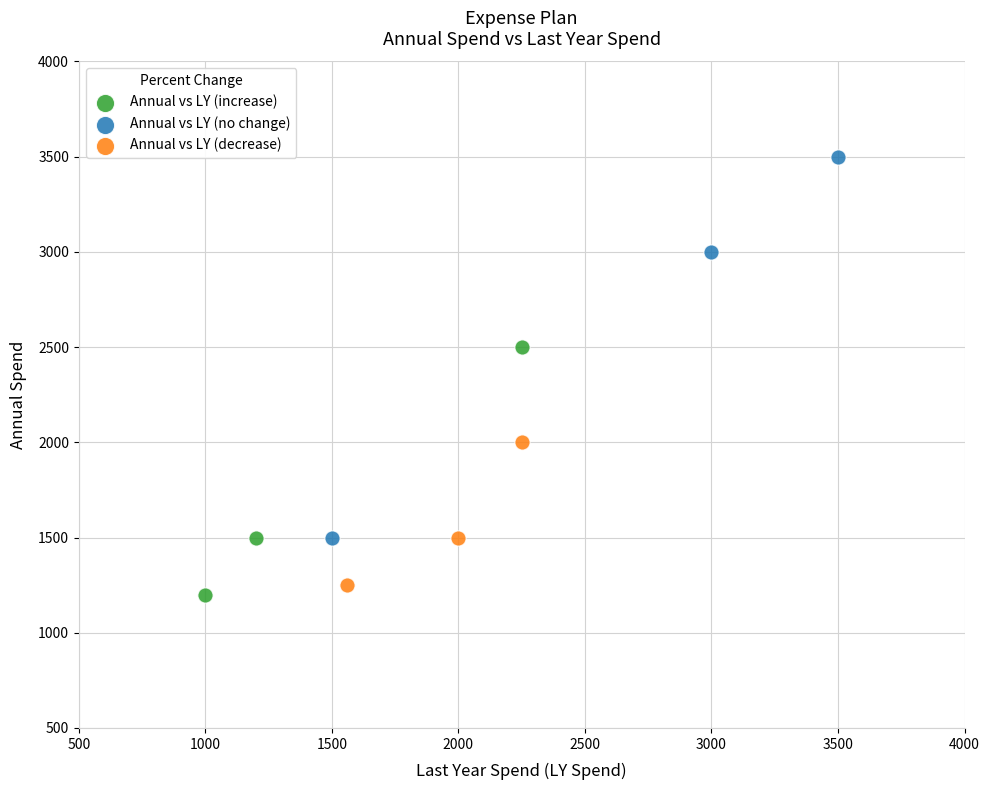

Which series reaches the maximum Y coordinate?

Annual vs LY (no change)